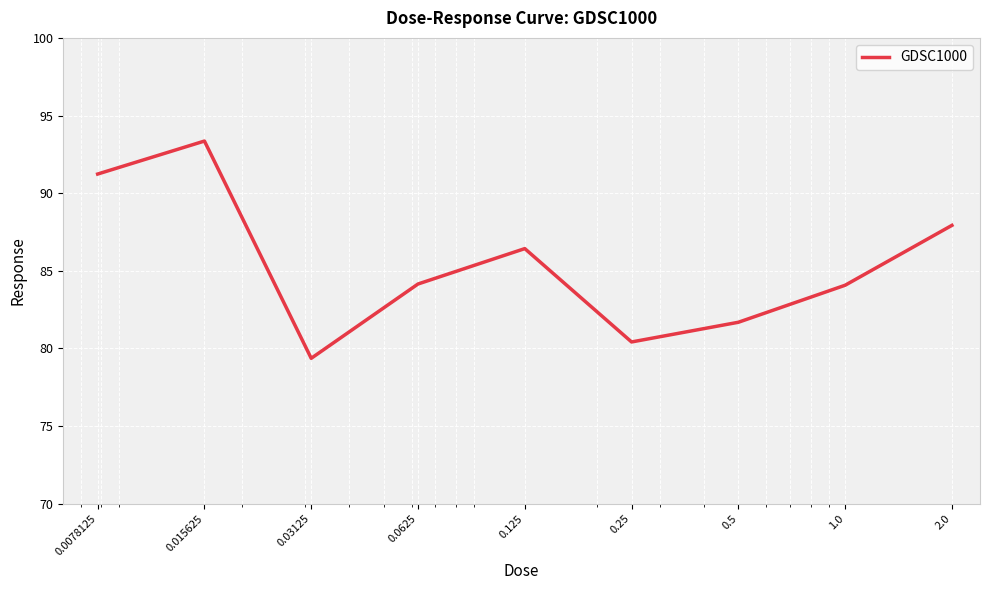

Reading left to right, list all the values displayed in this chart.

91.2	93.4	79.4	84.1	86.4	80.4	81.7	84.1	87.9